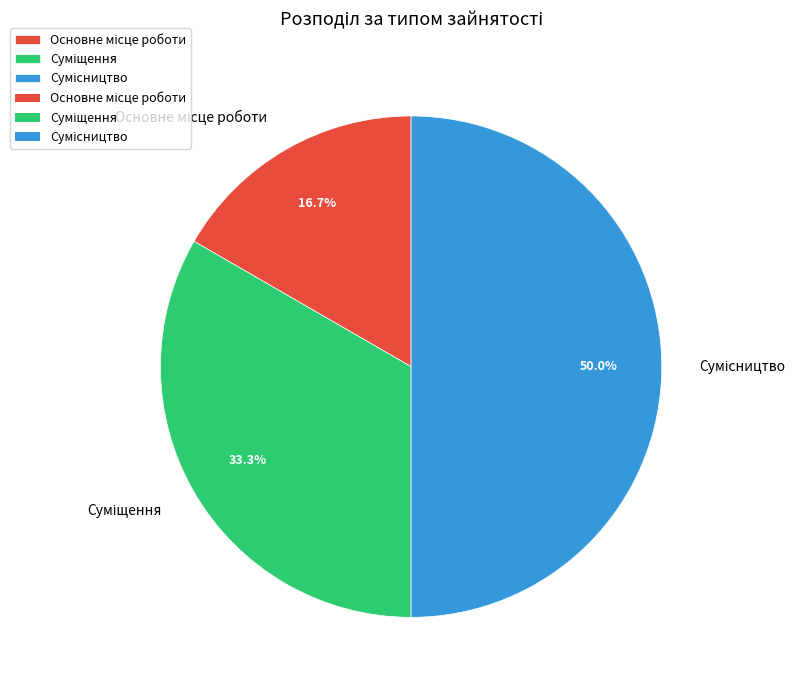

To the nearest percent, what is the difference between the Сумісництво and Суміщення slice percentages?

17%